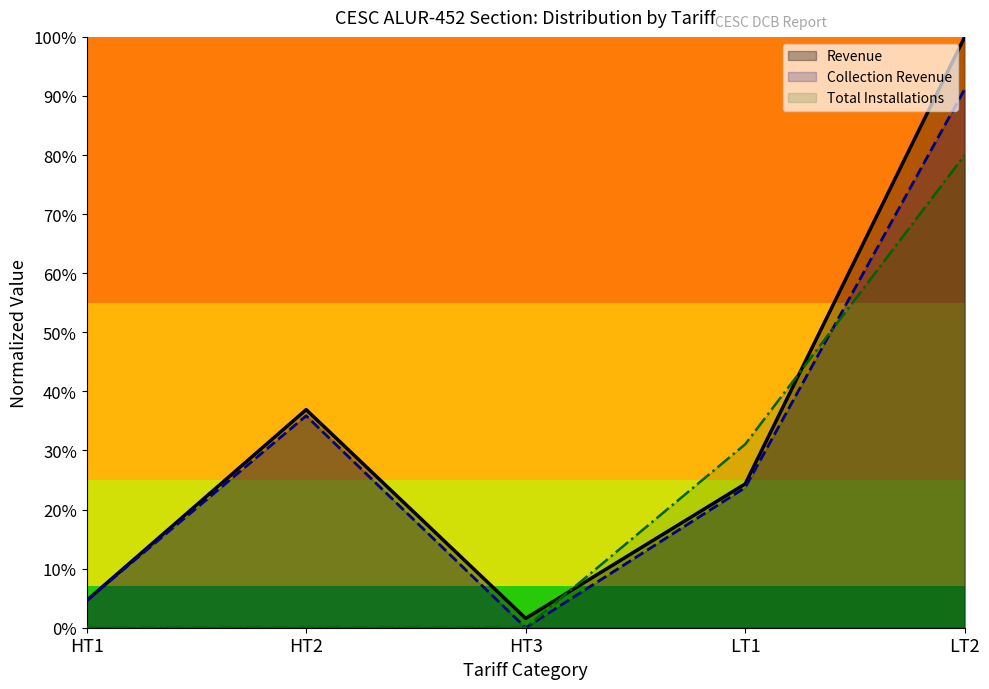

Where is Total Installations nearest to the value 0?

HT1